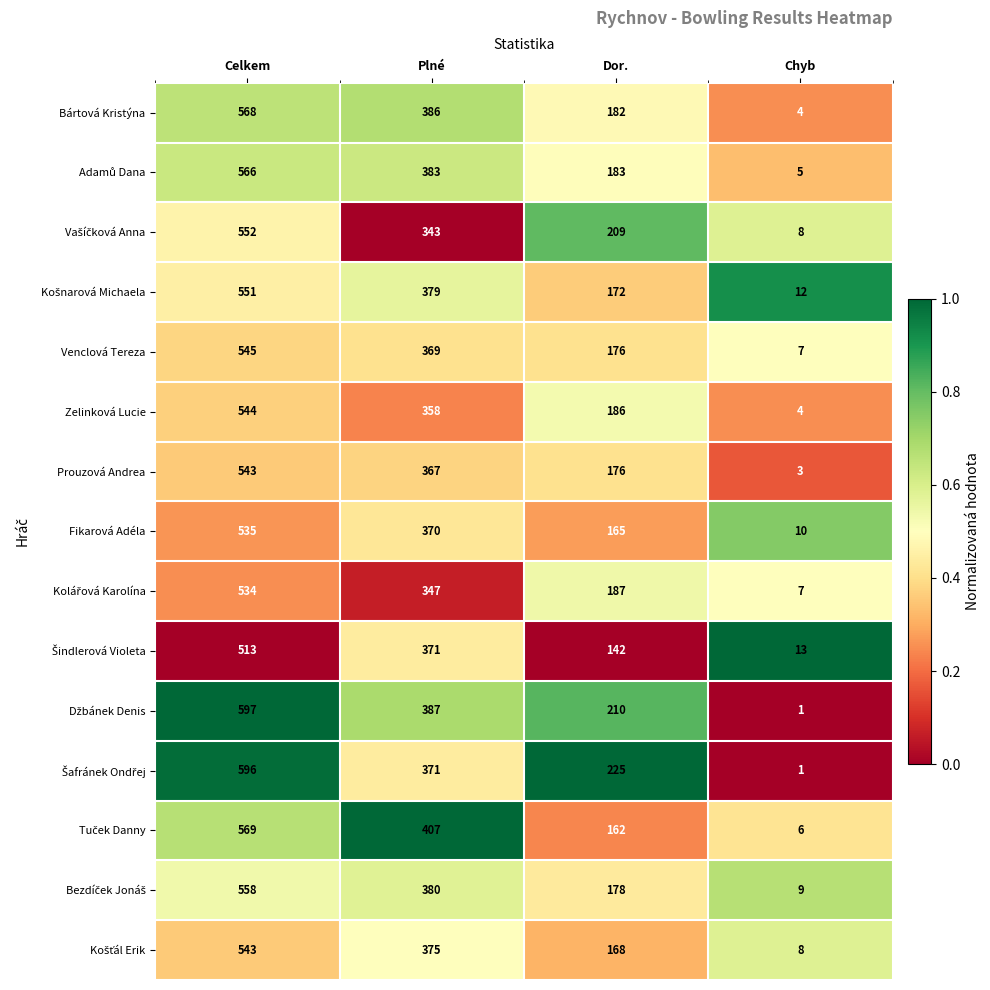

What is the total value across all series at Plné?

5593